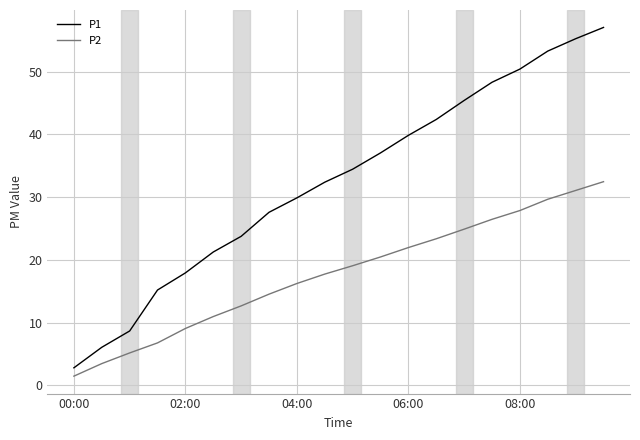

Which series has the largest range (max minus min)?

P1